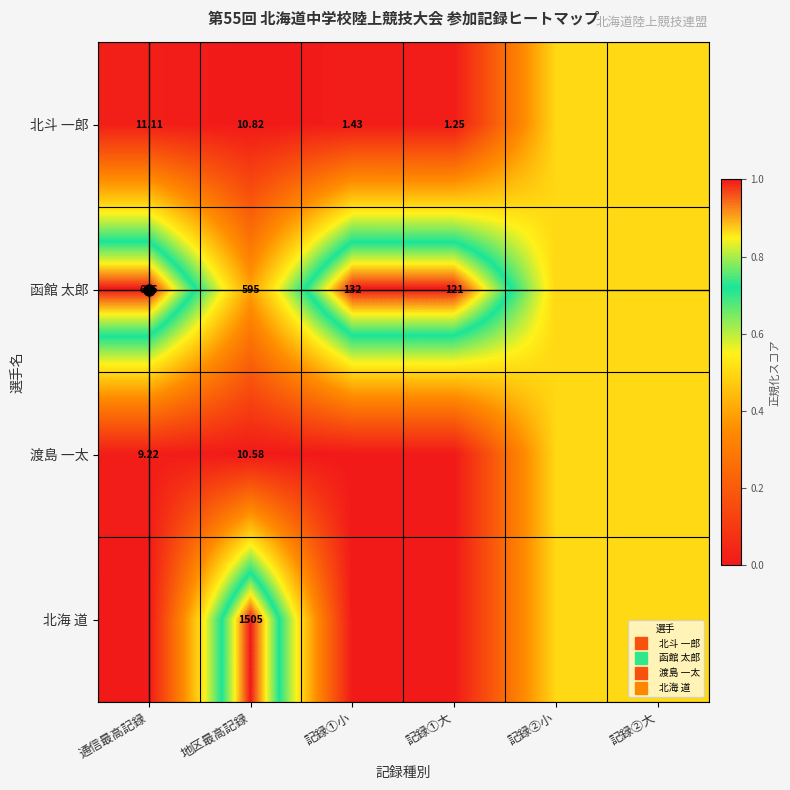

Is the value of 渡島 一太 at 記録②小 greater than the value of 函館 太郎 at 地区最高記録?

Yes